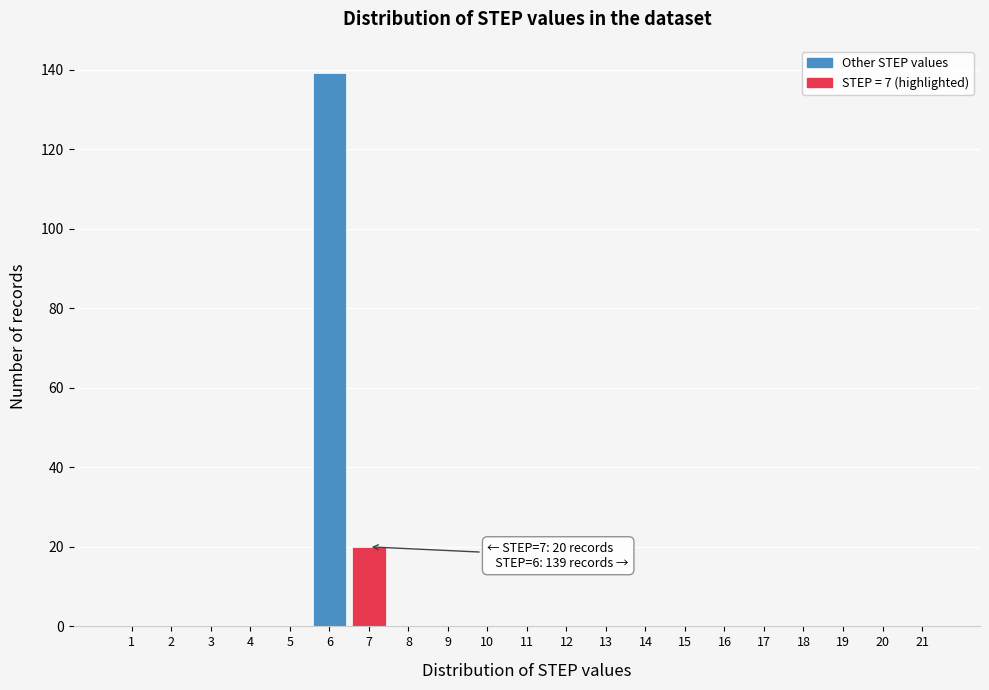

Reading left to right, list all the values displayed in this chart.

1=0	2=0	3=0	4=0	5=0	6=139	7=20	8=0	9=0	10=0	11=0	12=0	13=0	14=0	15=0	16=0	17=0	18=0	19=0	20=0	21=0